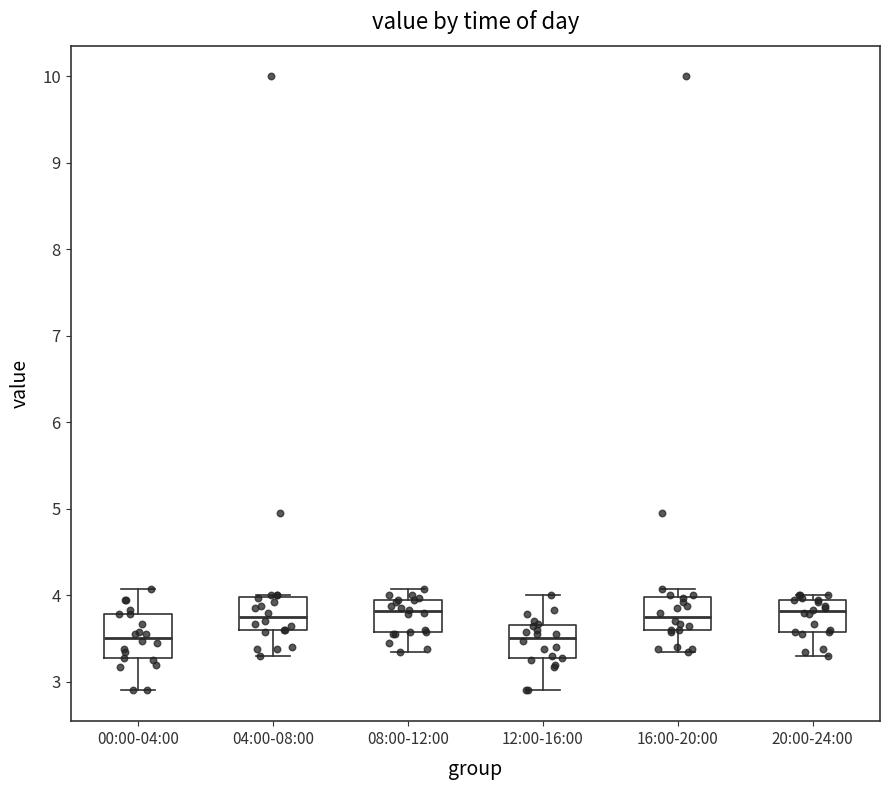

Which box is the tallest, from its lower edge to its upper edge?

00:00-04:00